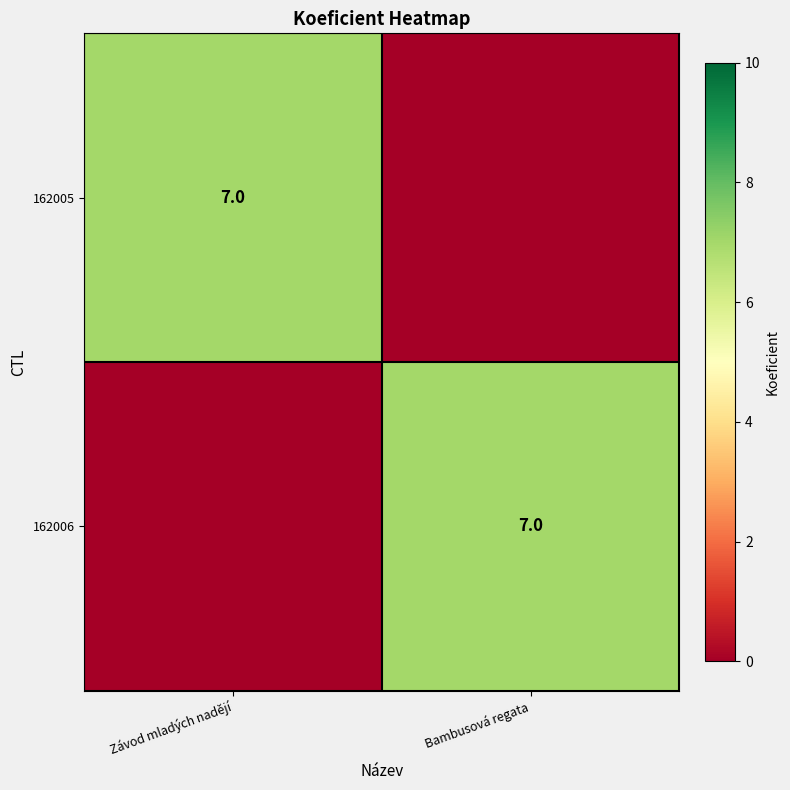

The 162005 series shows 7 at Závod mladých nadějí. True or false?

True